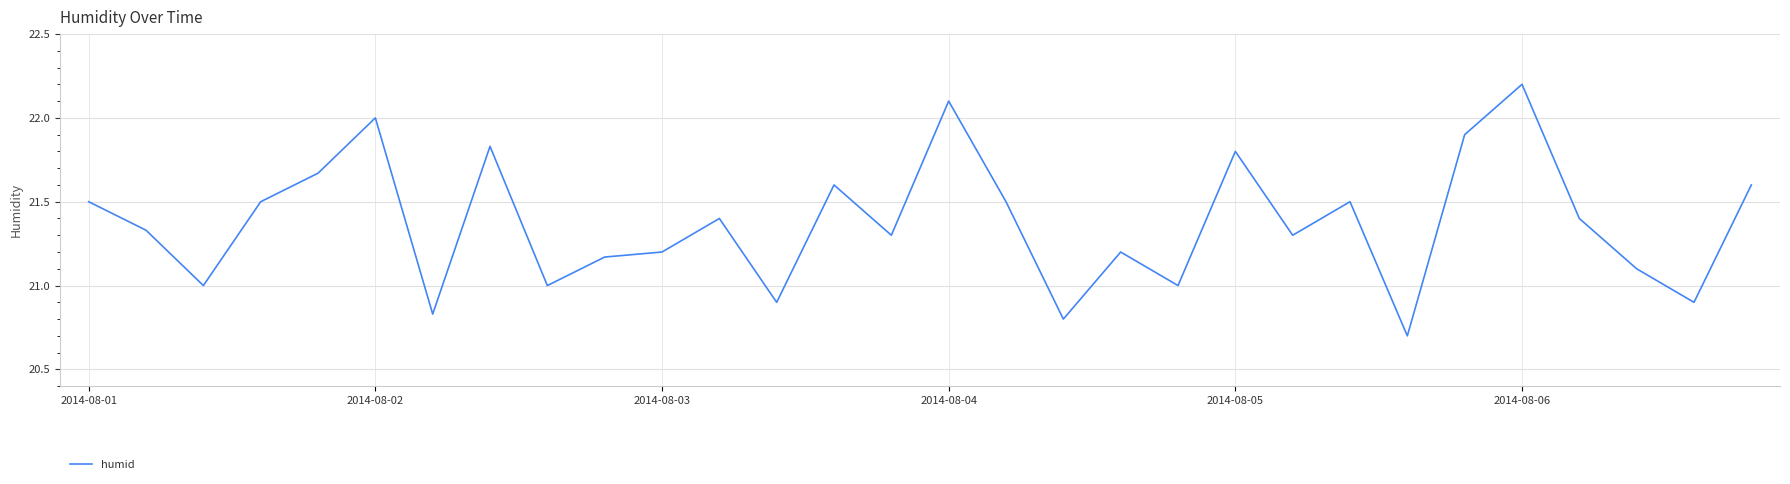

What is the maximum value shown in the chart?

22.2